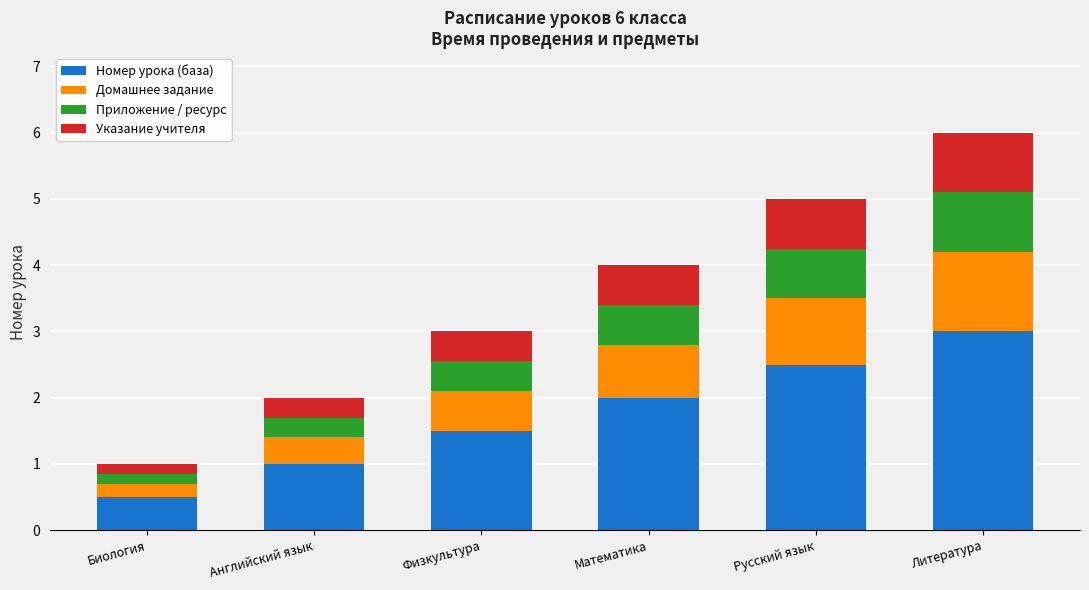

Which category has the highest value in the Номер урока (база) series?

Литература